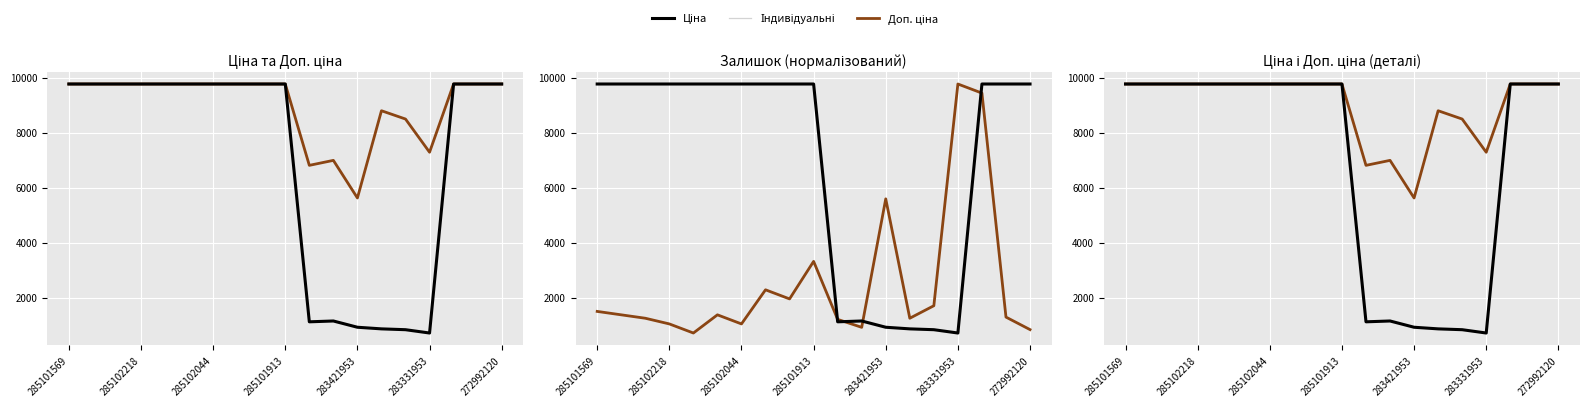

True or false: Доп. ціна has a value of 7288.6 at 283331953.

True